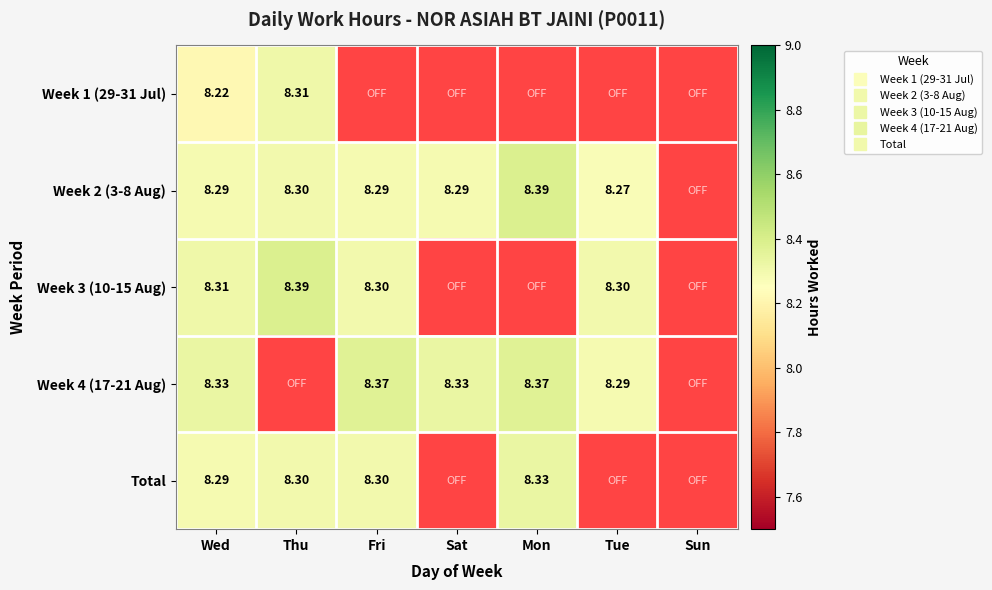

Between Fri and Sun, which series saw the biggest shift?

Week 4 (17-21 Aug)